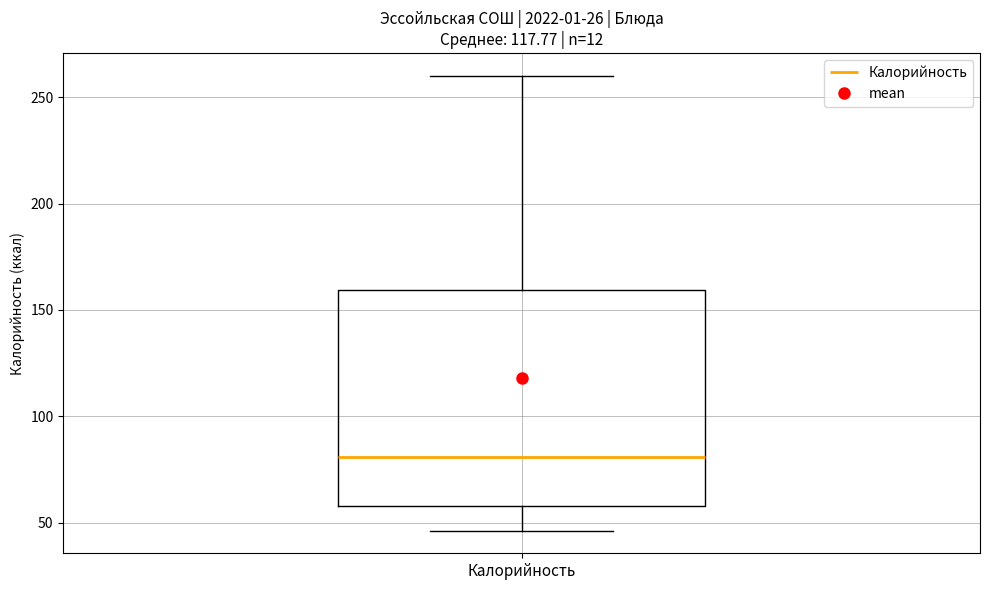

Where does the lower whisker of the box for Калорийность end on the y-axis? The values are not printed on the chart, so give them approximately, as read against the axis.

45